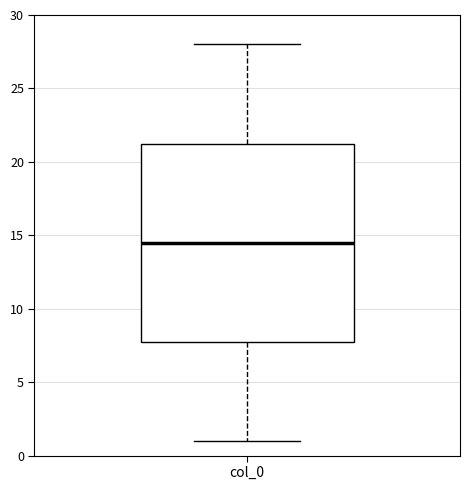

Read this box plot against the y-axis: the position of the median line, the range covered by the box, and the ends of both whiskers. The values are not printed on the chart, so give them approximately, as read against the axis.

median 14.5, box 8.0 to 21.5, whiskers 1.0 to 28.0